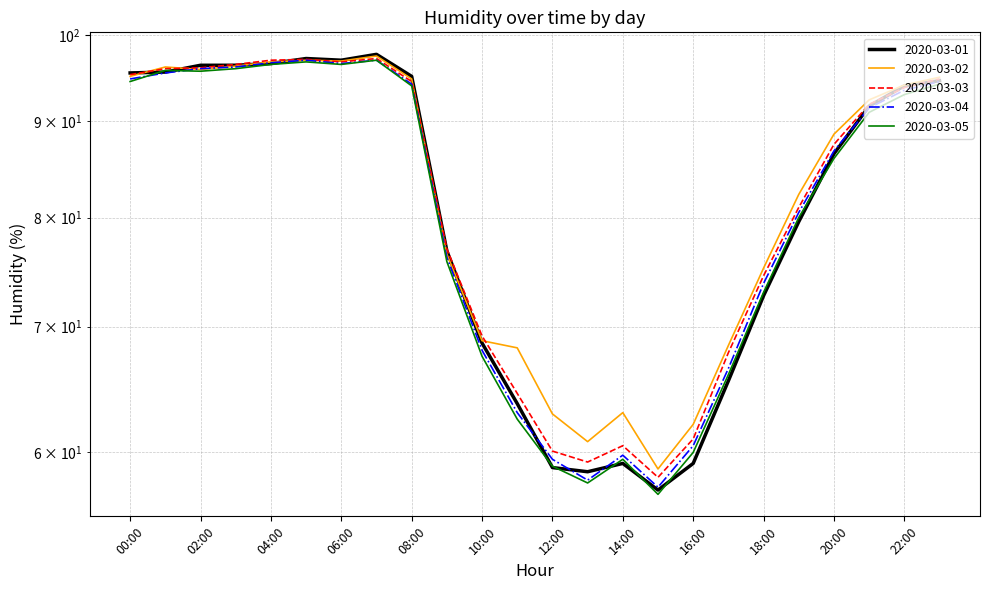

How many lines are shown in the chart?

5